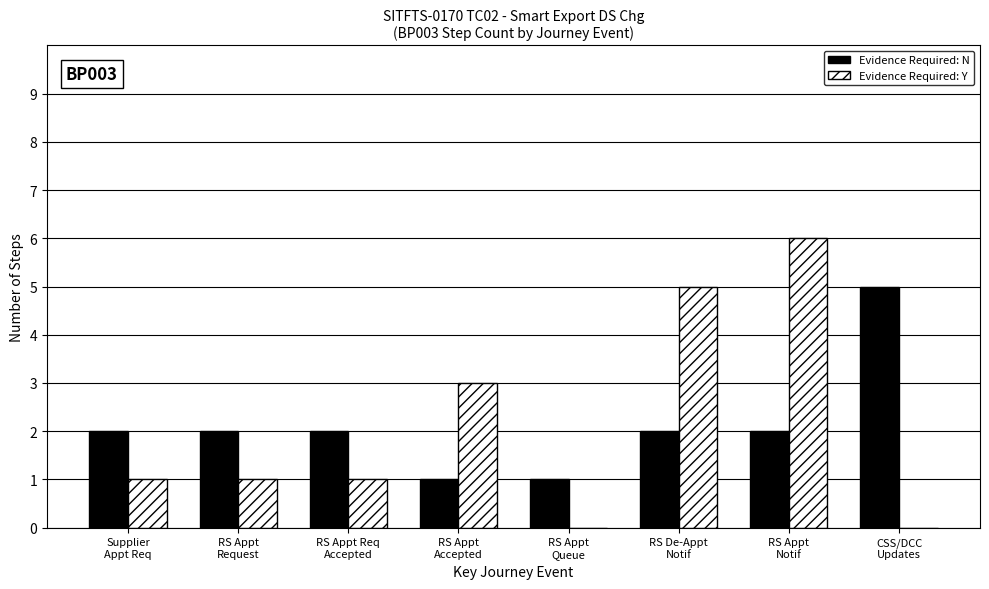

Is it true that Evidence Required: N equals 3 at RS Appt
Request?

False